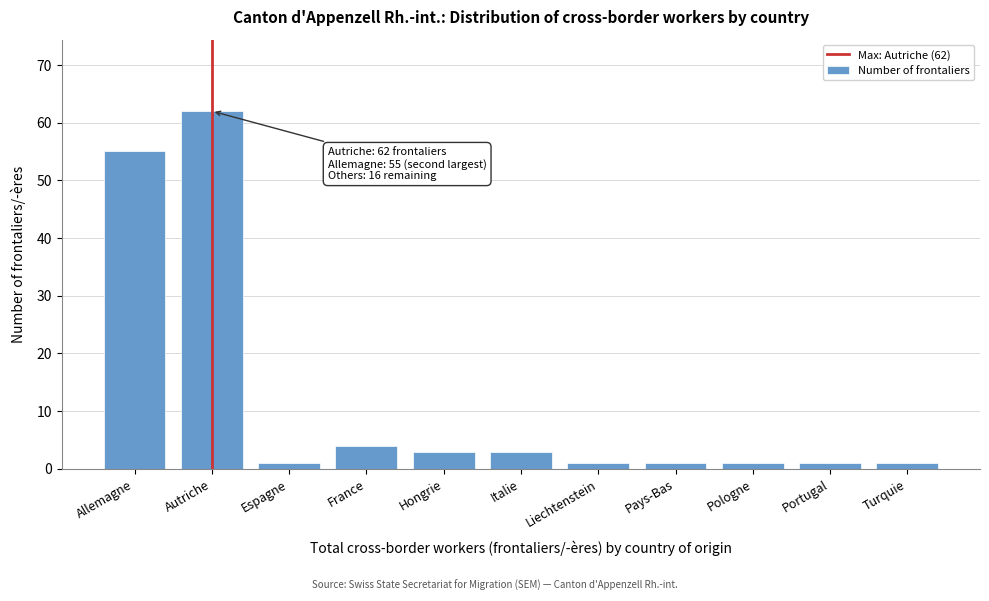

Reading left to right, extract all data points from this chart.

55	62	1	4	3	3	1	1	1	1	1